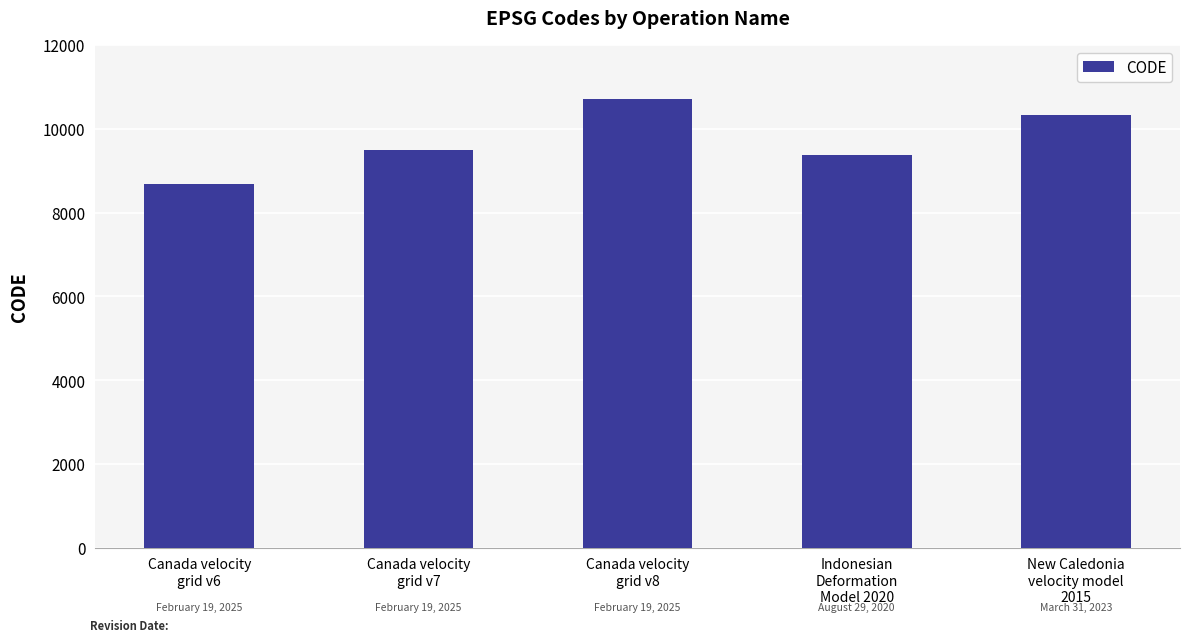

What is the difference between the values at New Caledonia
velocity model
2015 and Canada velocity
grid v7?

840